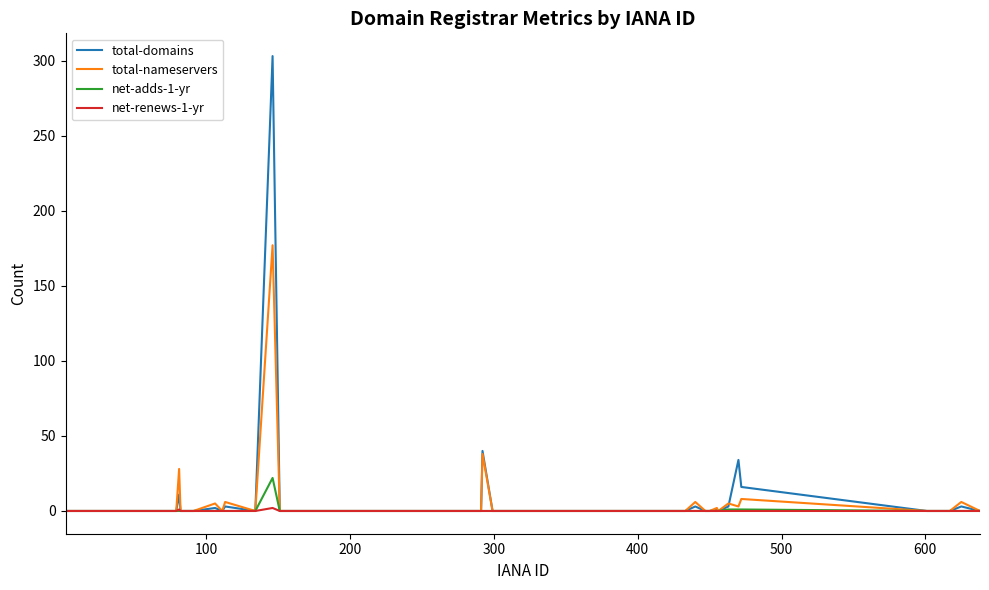

What is the maximum value for total-nameservers?

177